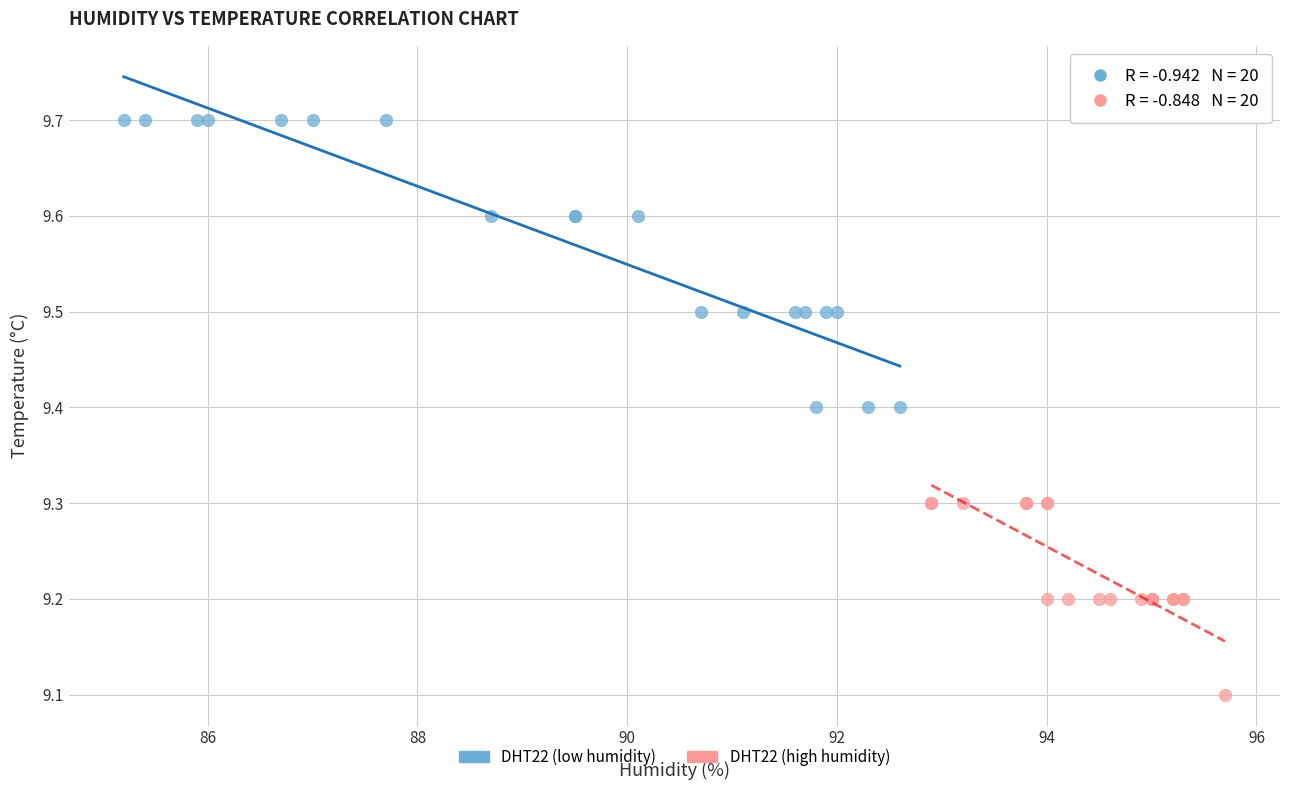

Which series reaches the maximum Y coordinate?

DHT22 (low humidity)